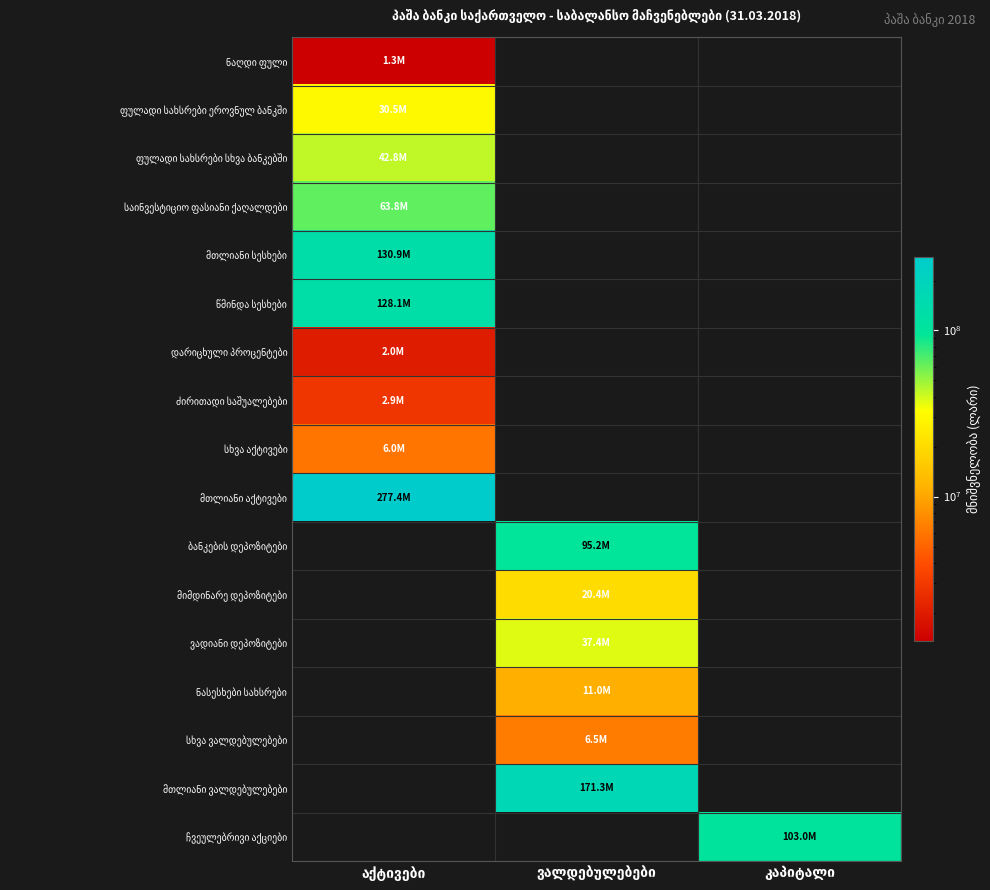

The ჩვეულებრივი აქციები series shows 65544898.3 at აქტივები. True or false?

False